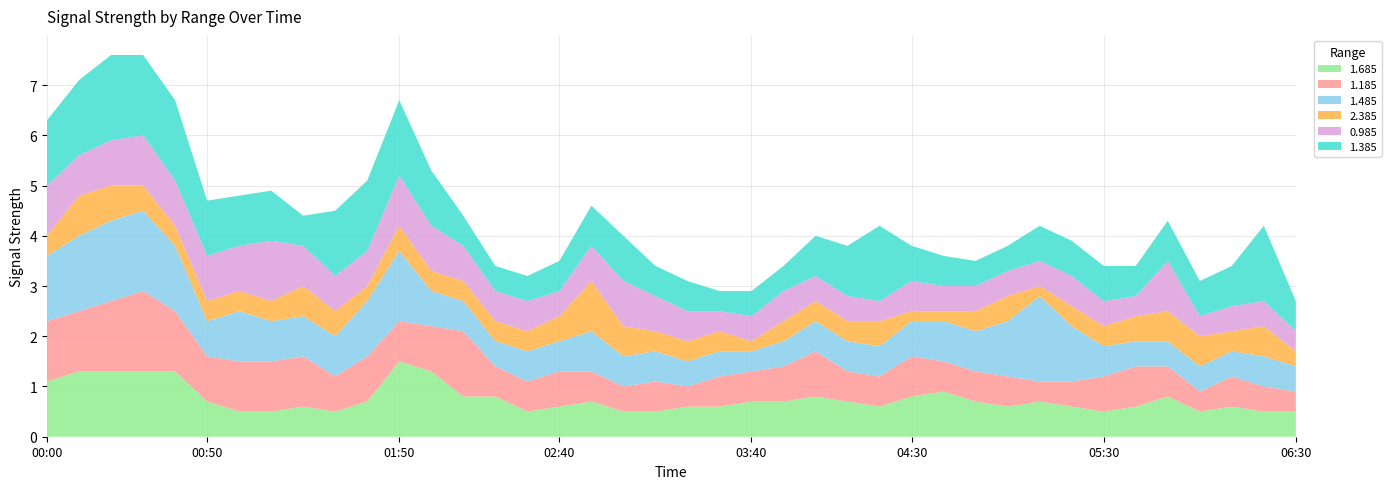

Reading left to right, transcribe all the data shown in this chart.

1.685: 00:00=1.1	00:10=1.3	00:20=1.3	00:30=1.3	00:40=1.3	00:50=0.7	01:00=0.5	01:10=0.5	01:20=0.6	01:30=0.5	01:40=0.7	01:50=1.5	02:00=1.3	02:10=0.8	02:20=0.8	02:30=0.5	02:40=0.6	02:50=0.7	03:00=0.5	03:10=0.5	03:20=0.6	03:30=0.6	03:40=0.7	03:50=0.7	04:00=0.8	04:10=0.7	04:20=0.6	04:30=0.8	04:40=0.9	04:50=0.7	05:00=0.6	05:10=0.7	05:20=0.6	05:30=0.5	05:40=0.6	05:50=0.8	06:00=0.5	06:10=0.6	06:20=0.5	06:30=0.5
1.185: 00:00=1.2	00:10=1.2	00:20=1.4	00:30=1.6	00:40=1.2	00:50=0.9	01:00=1.0	01:10=1.0	01:20=1.0	01:30=0.7	01:40=0.9	01:50=0.8	02:00=0.9	02:10=1.3	02:20=0.6	02:30=0.6	02:40=0.7	02:50=0.6	03:00=0.5	03:10=0.6	03:20=0.4	03:30=0.6	03:40=0.6	03:50=0.7	04:00=0.9	04:10=0.6	04:20=0.6	04:30=0.8	04:40=0.6	04:50=0.6	05:00=0.6	05:10=0.4	05:20=0.5	05:30=0.7	05:40=0.8	05:50=0.6	06:00=0.4	06:10=0.6	06:20=0.5	06:30=0.4
1.485: 00:00=1.3	00:10=1.5	00:20=1.6	00:30=1.6	00:40=1.3	00:50=0.7	01:00=1.0	01:10=0.8	01:20=0.8	01:30=0.8	01:40=1.1	01:50=1.4	02:00=0.7	02:10=0.6	02:20=0.5	02:30=0.6	02:40=0.6	02:50=0.8	03:00=0.6	03:10=0.6	03:20=0.5	03:30=0.5	03:40=0.4	03:50=0.5	04:00=0.6	04:10=0.6	04:20=0.6	04:30=0.7	04:40=0.8	04:50=0.8	05:00=1.1	05:10=1.7	05:20=1.1	05:30=0.6	05:40=0.5	05:50=0.5	06:00=0.5	06:10=0.5	06:20=0.6	06:30=0.5
2.385: 00:00=0.4	00:10=0.8	00:20=0.7	00:30=0.5	00:40=0.4	00:50=0.4	01:00=0.4	01:10=0.4	01:20=0.6	01:30=0.5	01:40=0.3	01:50=0.5	02:00=0.4	02:10=0.4	02:20=0.4	02:30=0.4	02:40=0.5	02:50=1.0	03:00=0.6	03:10=0.4	03:20=0.4	03:30=0.4	03:40=0.2	03:50=0.4	04:00=0.4	04:10=0.4	04:20=0.5	04:30=0.2	04:40=0.2	04:50=0.4	05:00=0.5	05:10=0.2	05:20=0.4	05:30=0.4	05:40=0.5	05:50=0.6	06:00=0.6	06:10=0.4	06:20=0.6	06:30=0.3
0.985: 00:00=1.0	00:10=0.8	00:20=0.9	00:30=1.0	00:40=0.9	00:50=0.9	01:00=0.9	01:10=1.2	01:20=0.8	01:30=0.7	01:40=0.7	01:50=1.0	02:00=0.9	02:10=0.7	02:20=0.6	02:30=0.6	02:40=0.5	02:50=0.7	03:00=0.9	03:10=0.7	03:20=0.6	03:30=0.4	03:40=0.5	03:50=0.6	04:00=0.5	04:10=0.5	04:20=0.4	04:30=0.6	04:40=0.5	04:50=0.5	05:00=0.5	05:10=0.5	05:20=0.6	05:30=0.5	05:40=0.4	05:50=1.0	06:00=0.4	06:10=0.5	06:20=0.5	06:30=0.4
1.385: 00:00=1.3	00:10=1.5	00:20=1.7	00:30=1.6	00:40=1.6	00:50=1.1	01:00=1.0	01:10=1.0	01:20=0.6	01:30=1.3	01:40=1.4	01:50=1.5	02:00=1.1	02:10=0.6	02:20=0.5	02:30=0.5	02:40=0.6	02:50=0.8	03:00=0.9	03:10=0.6	03:20=0.6	03:30=0.4	03:40=0.5	03:50=0.5	04:00=0.8	04:10=1.0	04:20=1.5	04:30=0.7	04:40=0.6	04:50=0.5	05:00=0.5	05:10=0.7	05:20=0.7	05:30=0.7	05:40=0.6	05:50=0.8	06:00=0.7	06:10=0.8	06:20=1.5	06:30=0.6